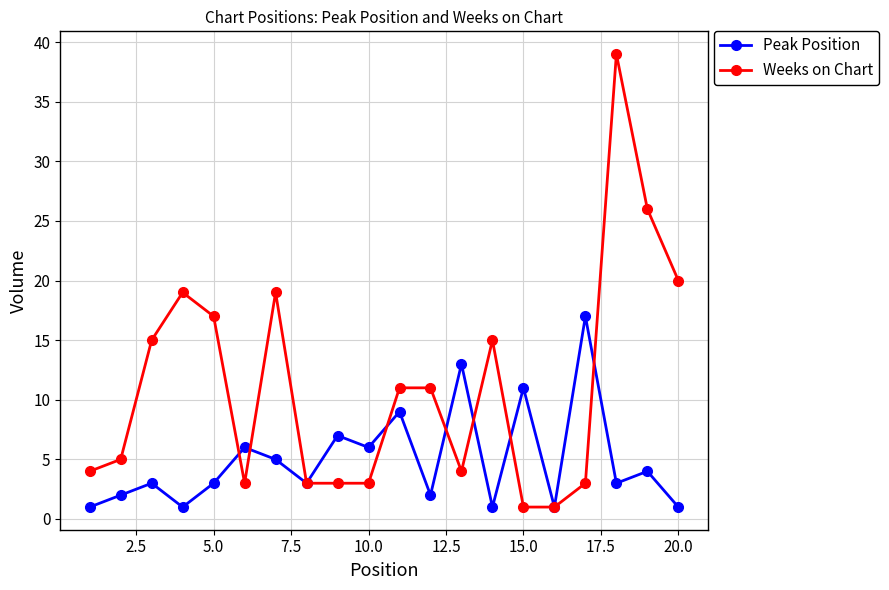

True or false: Weeks on Chart has more than 0 points higher than both neighbors.

True